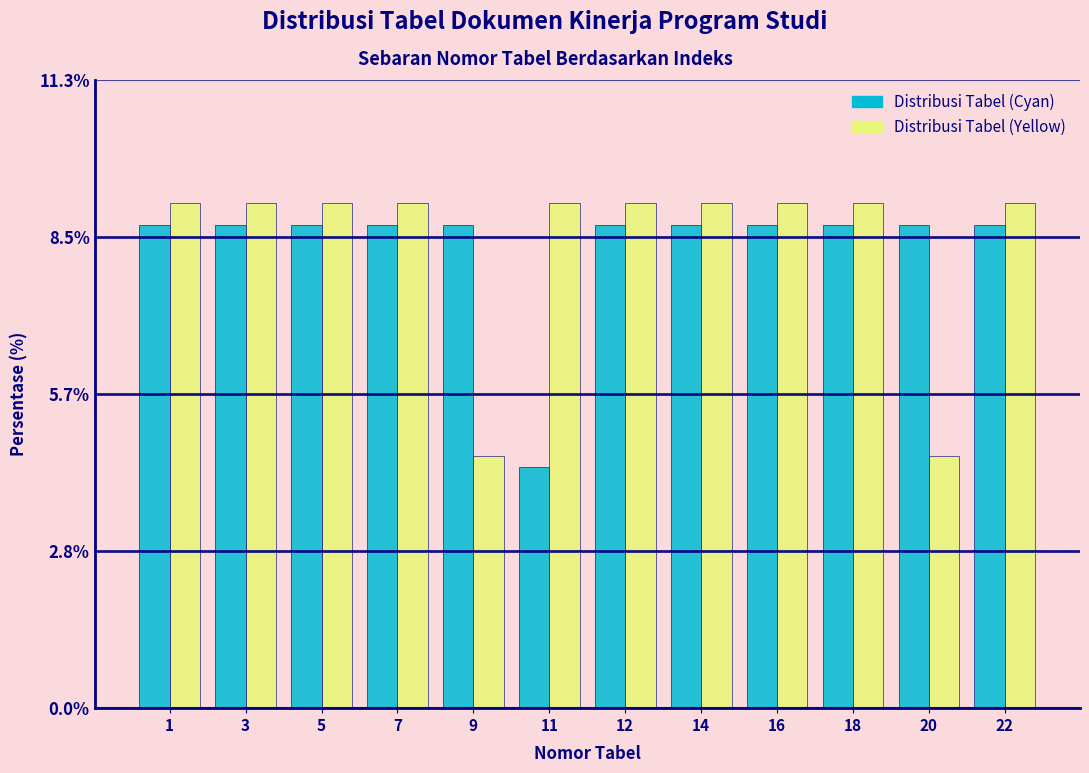

Reading right to left, list all the values displayed in this chart.

Distribusi Tabel (Cyan): 22=8.7	20=8.7	18=8.7	16=8.7	14=8.7	12=8.7	11=4.3	9=8.7	7=8.7	5=8.7	3=8.7	1=8.7
Distribusi Tabel (Yellow): 22=9.1	20=4.5	18=9.1	16=9.1	14=9.1	12=9.1	11=9.1	9=4.5	7=9.1	5=9.1	3=9.1	1=9.1